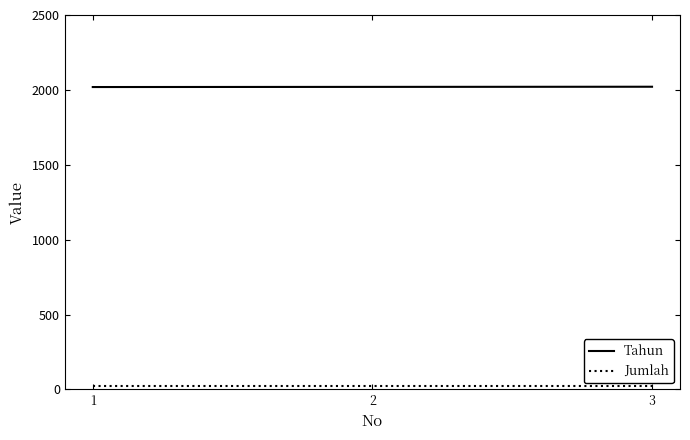

What is the average value of the Tahun series?

2020